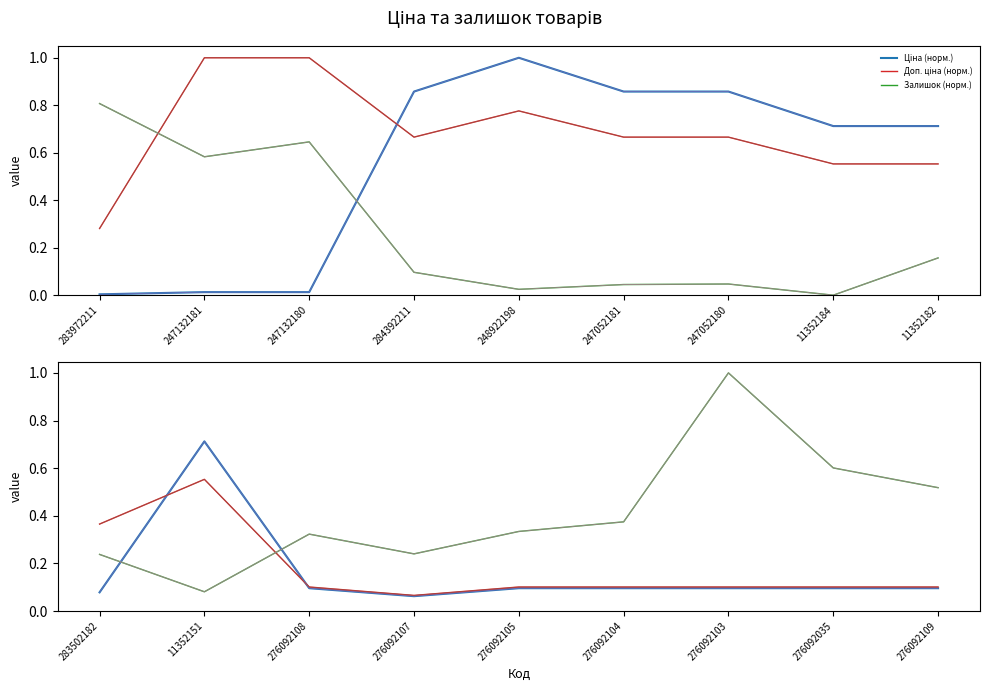

At which category does Залишок (норм.) reach its first local peak?

276092108